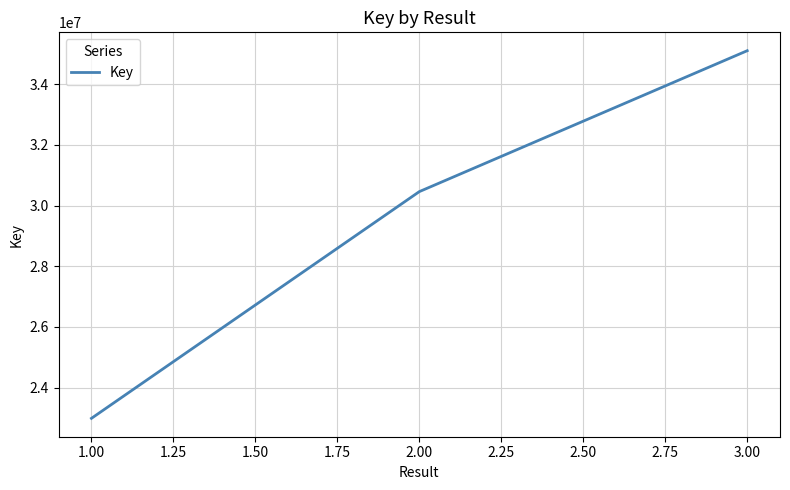

Is it true that the value at 2.00 is 51311454?

False